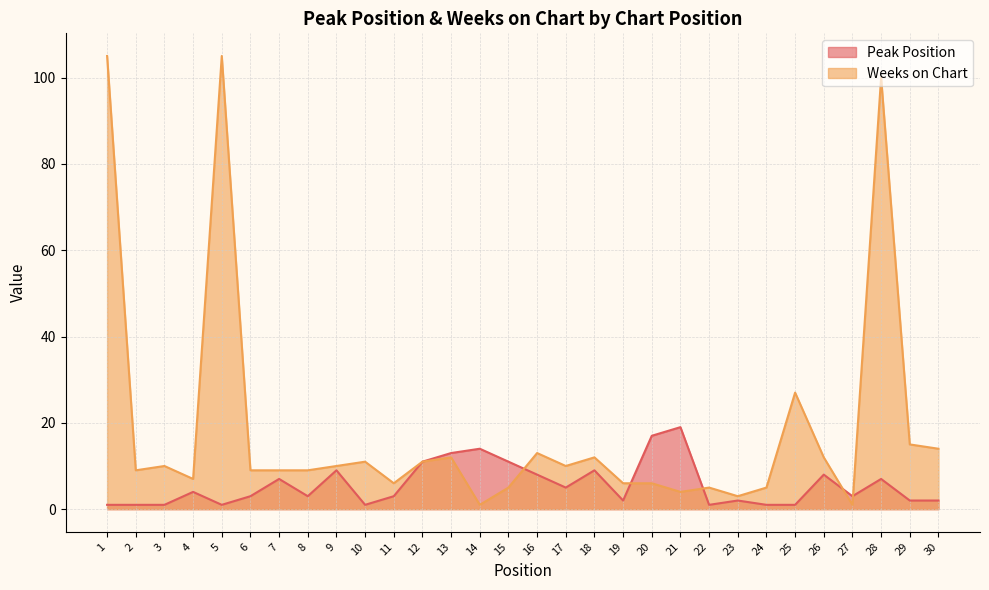

The Peak Position series shows 2 at 30. True or false?

True